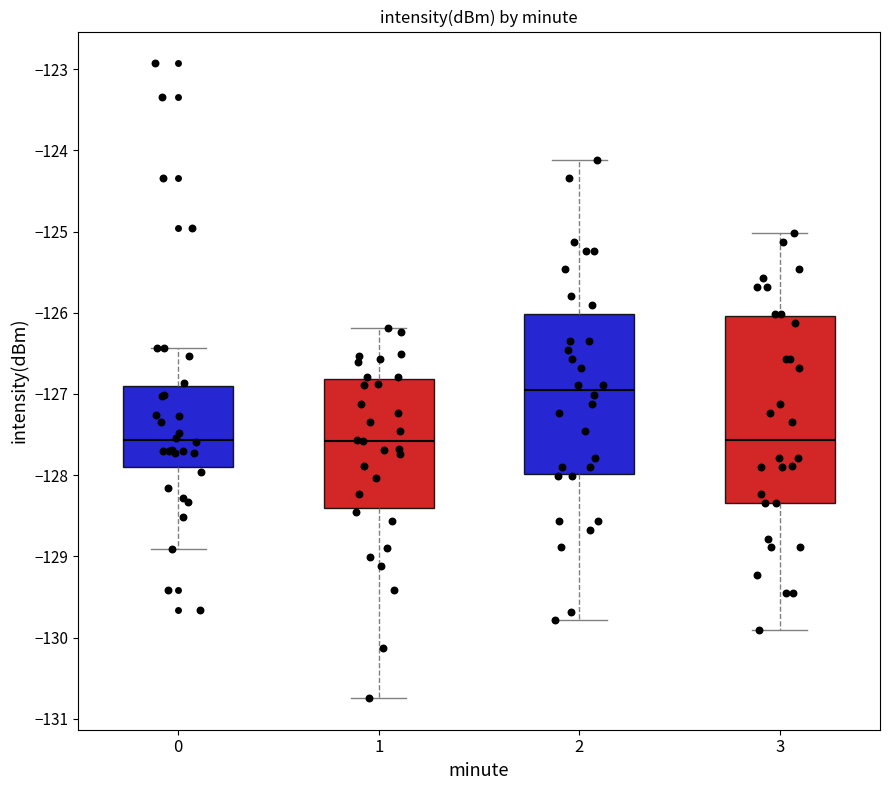

Reading left to right, read every box against the y-axis: the position of its median line, the range the box covers, and the ends of its whiskers. The values are not printed on the chart, so give them approximately, as read against the axis.

0: median -127.6, box -127.9 to -126.9, whiskers -128.9 to -126.4
1: median -127.6, box -128.4 to -126.8, whiskers -130.7 to -126.2
2: median -127.0, box -128.0 to -126.0, whiskers -129.8 to -124.1
3: median -127.6, box -128.3 to -126.0, whiskers -129.9 to -125.0